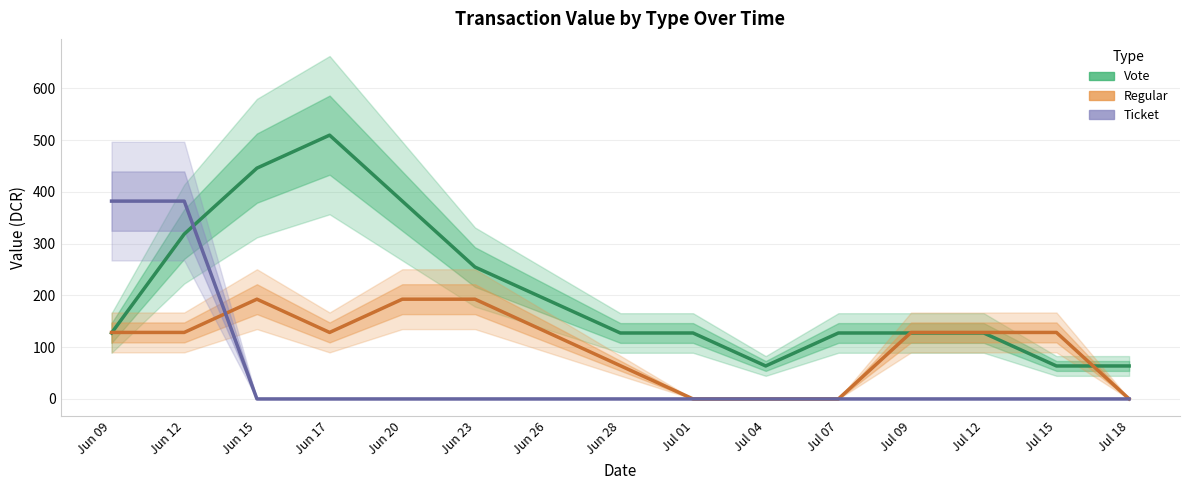

Count the number of categories in the chart.

15